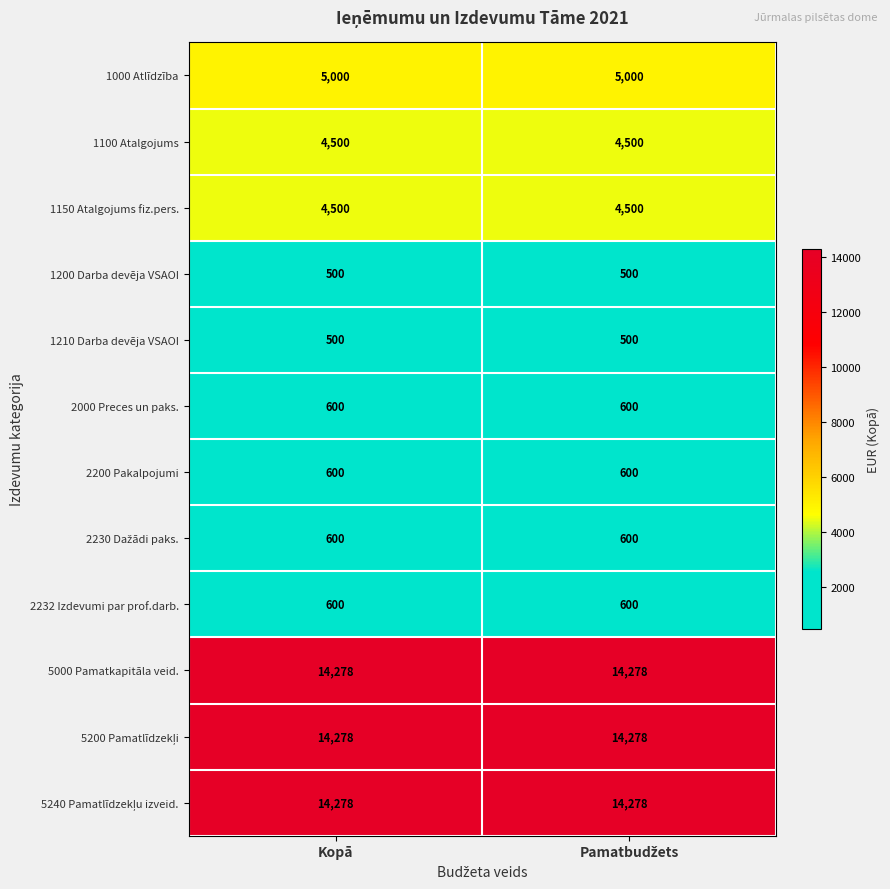

The 5000 Pamatkapitāla veid. series shows 24436 at Kopā. True or false?

False